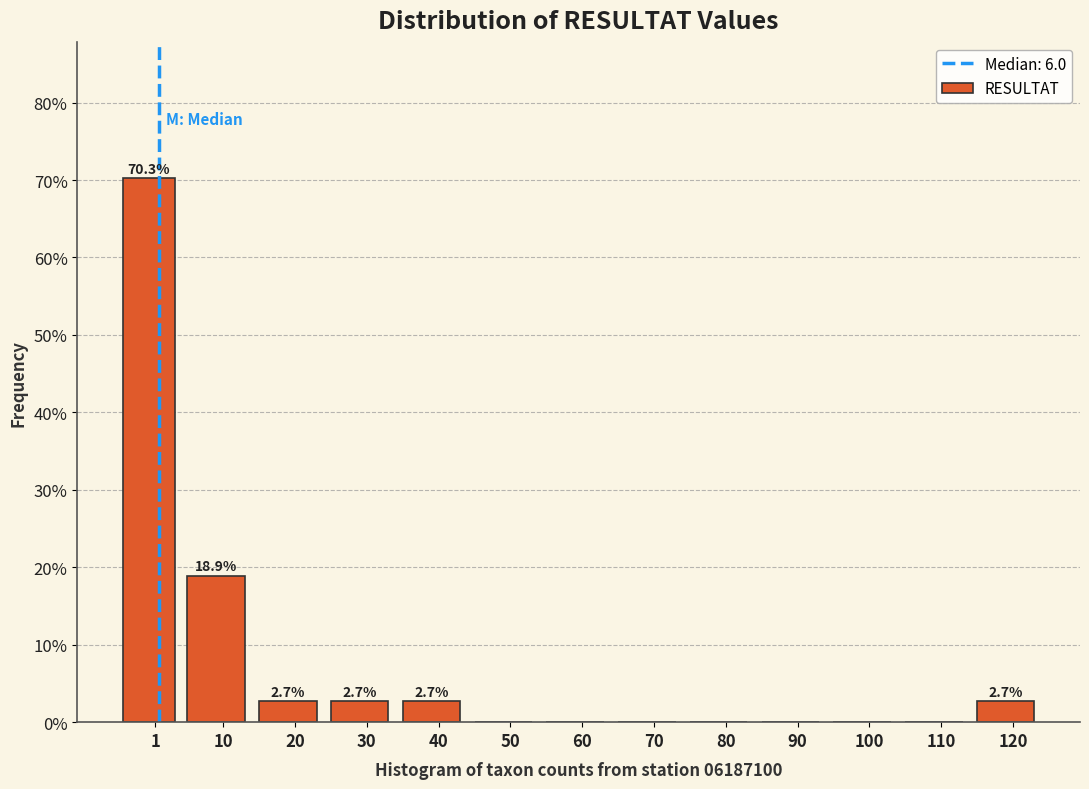

Reading right to left, list all the values displayed in this chart.

120=2.7	110=0.0	100=0.0	90=0.0	80=0.0	70=0.0	60=0.0	50=0.0	40=2.7	30=2.7	20=2.7	10=18.9	1=70.3